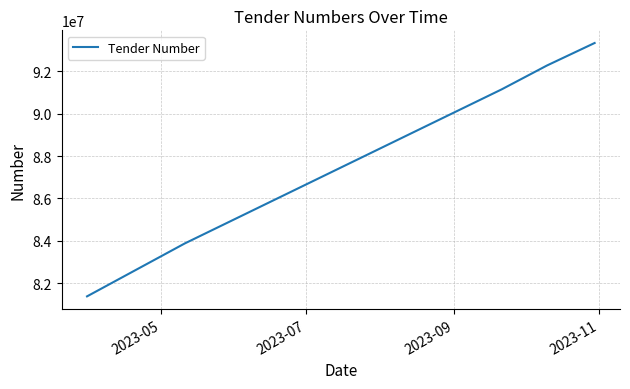

What is the sum of all values?

442034570